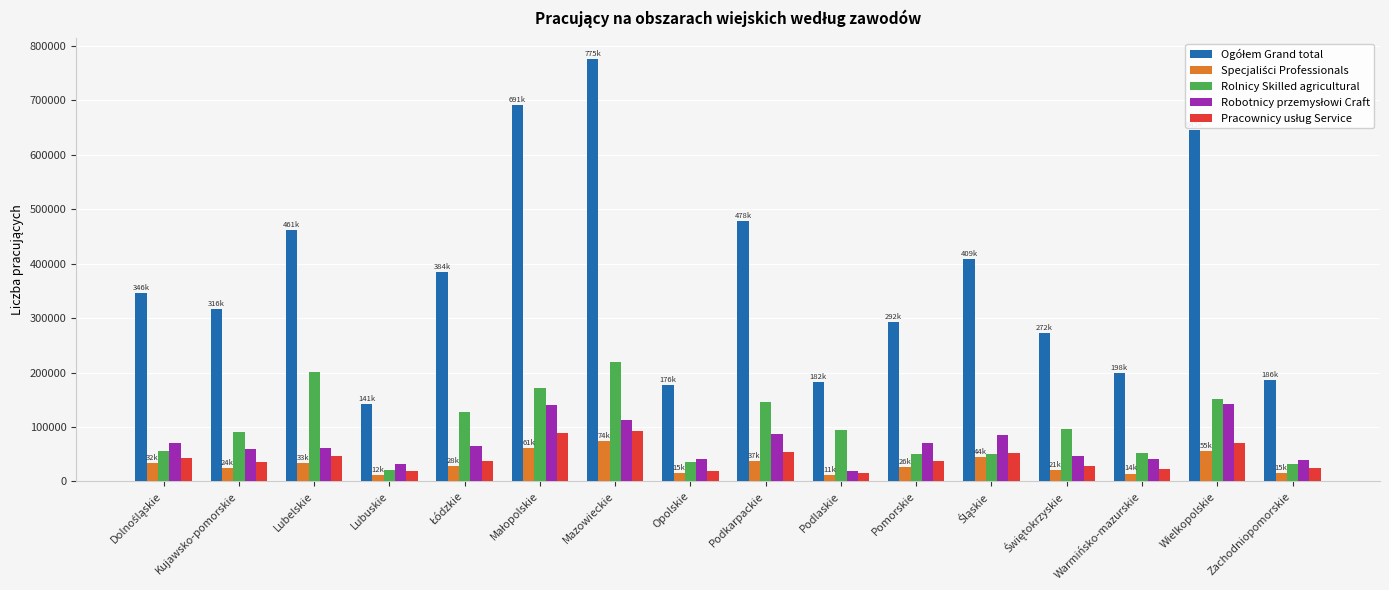

What is the label of the 9th bar from the left?

Podkarpackie